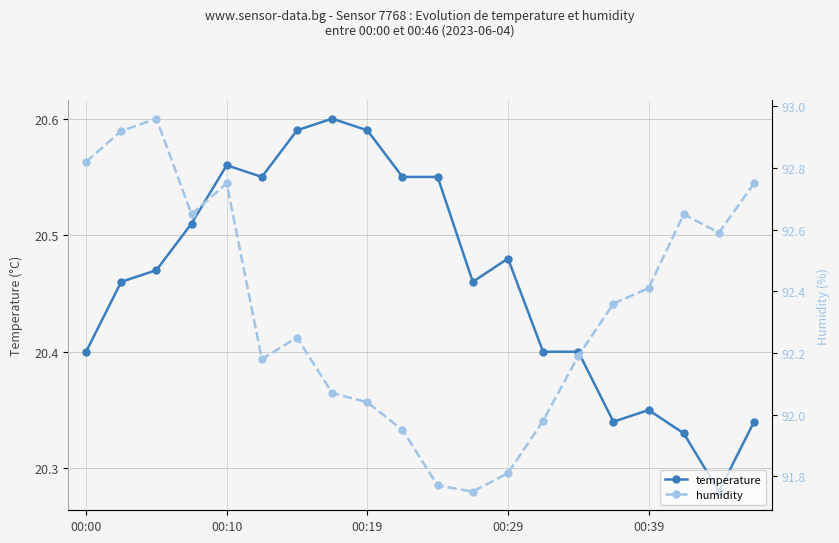

True or false: temperature has more than 2 points higher than both neighbors.

True